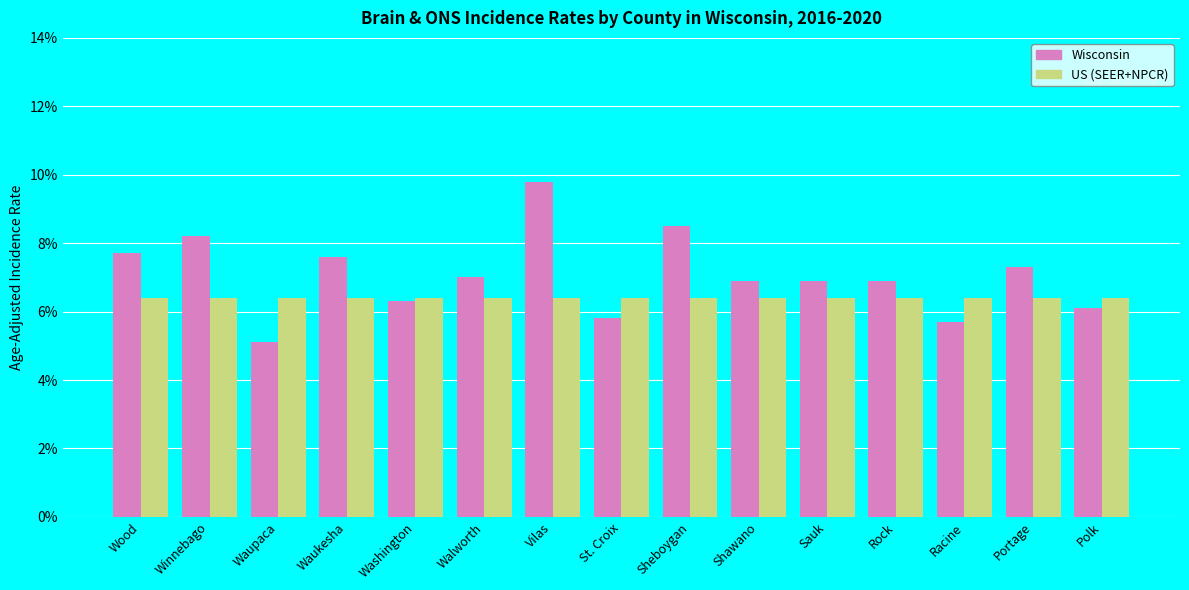

What position from the right is Winnebago?

14